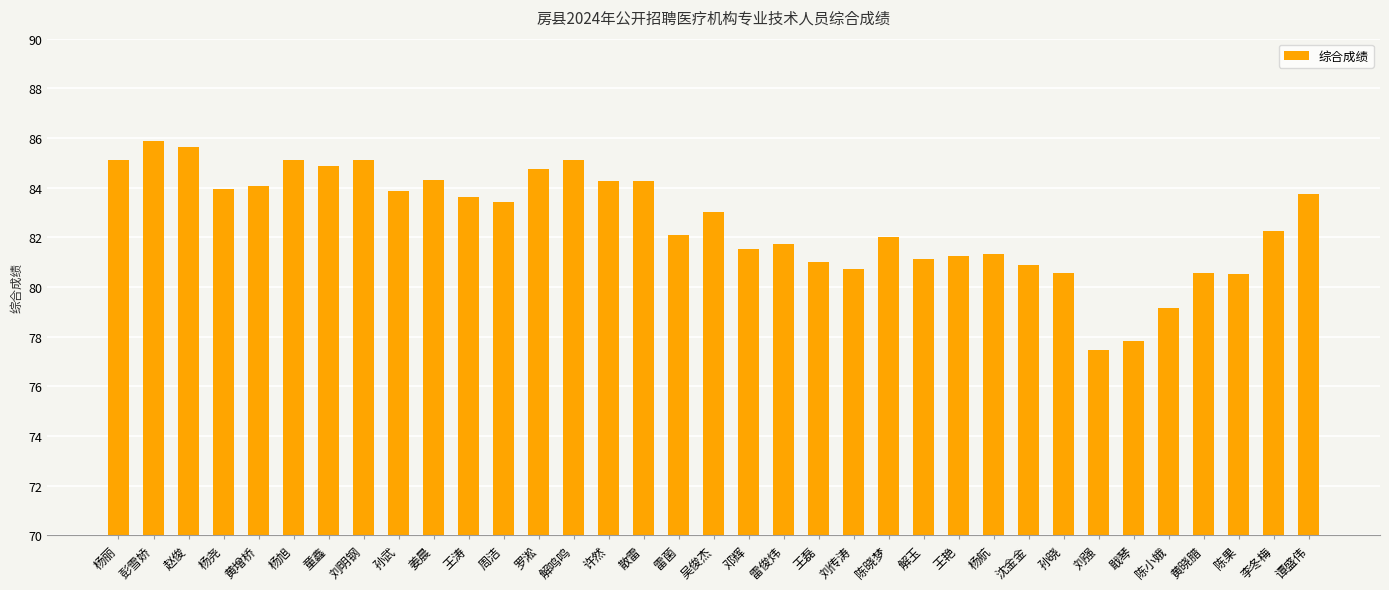

At which category does the chart reach its minimum across all series?

刘强